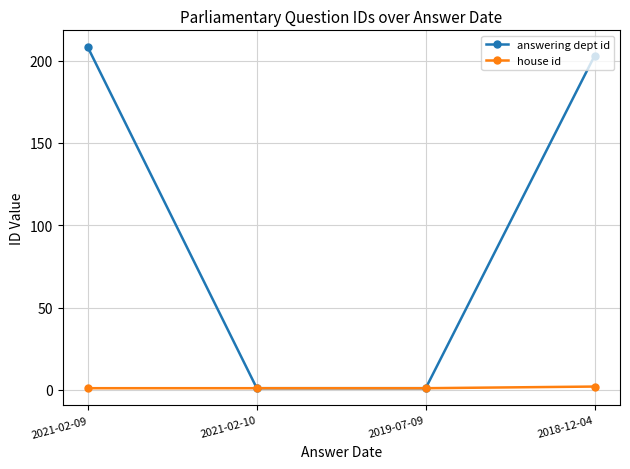

What is the total value across all series at 2019-07-09?

2